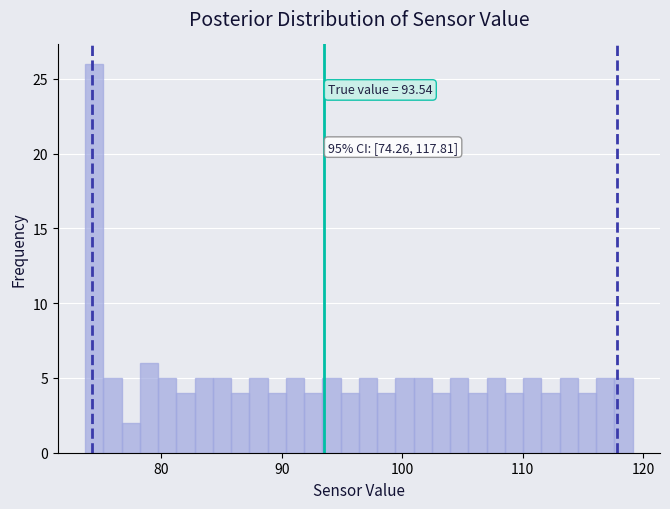

Read against the x-axis, roughly where is the centre of the tallest bar?

74